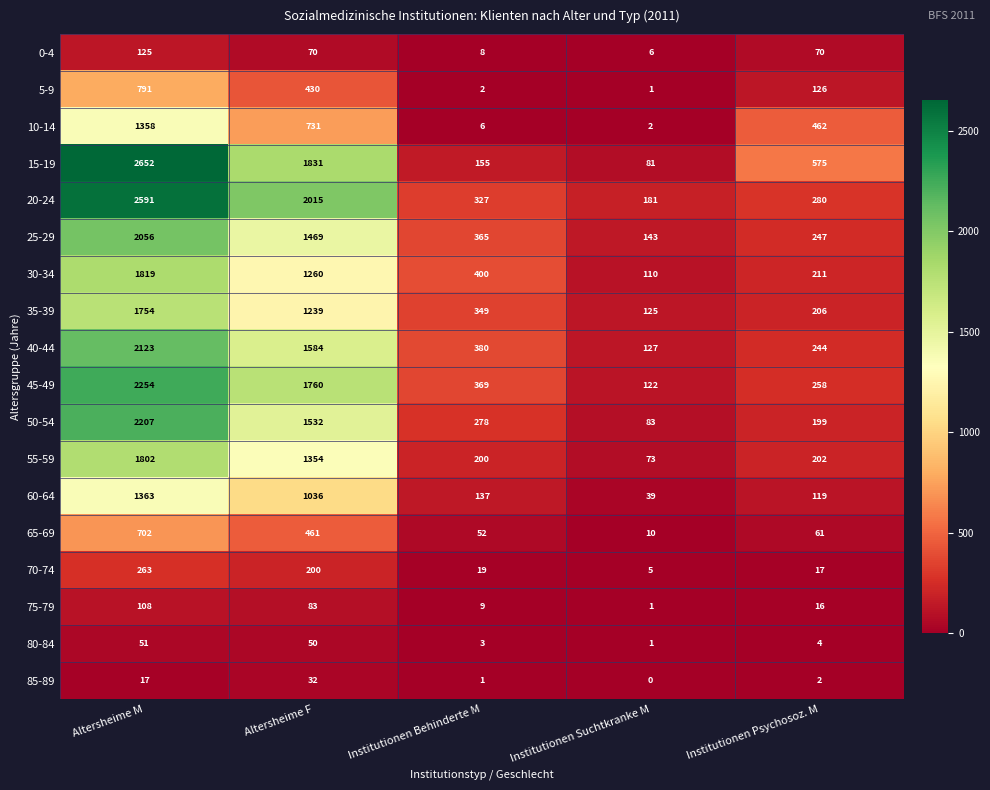

Count the number of categories in the chart.

5